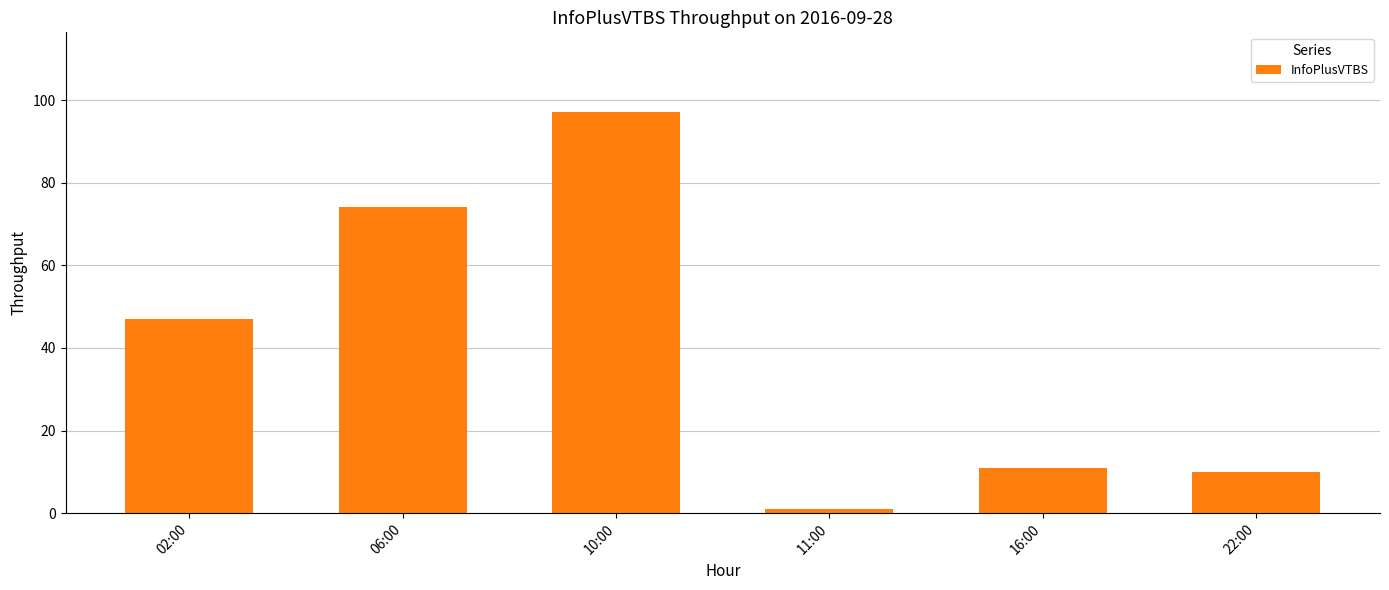

What is the value of the 1st bar from the left?

47